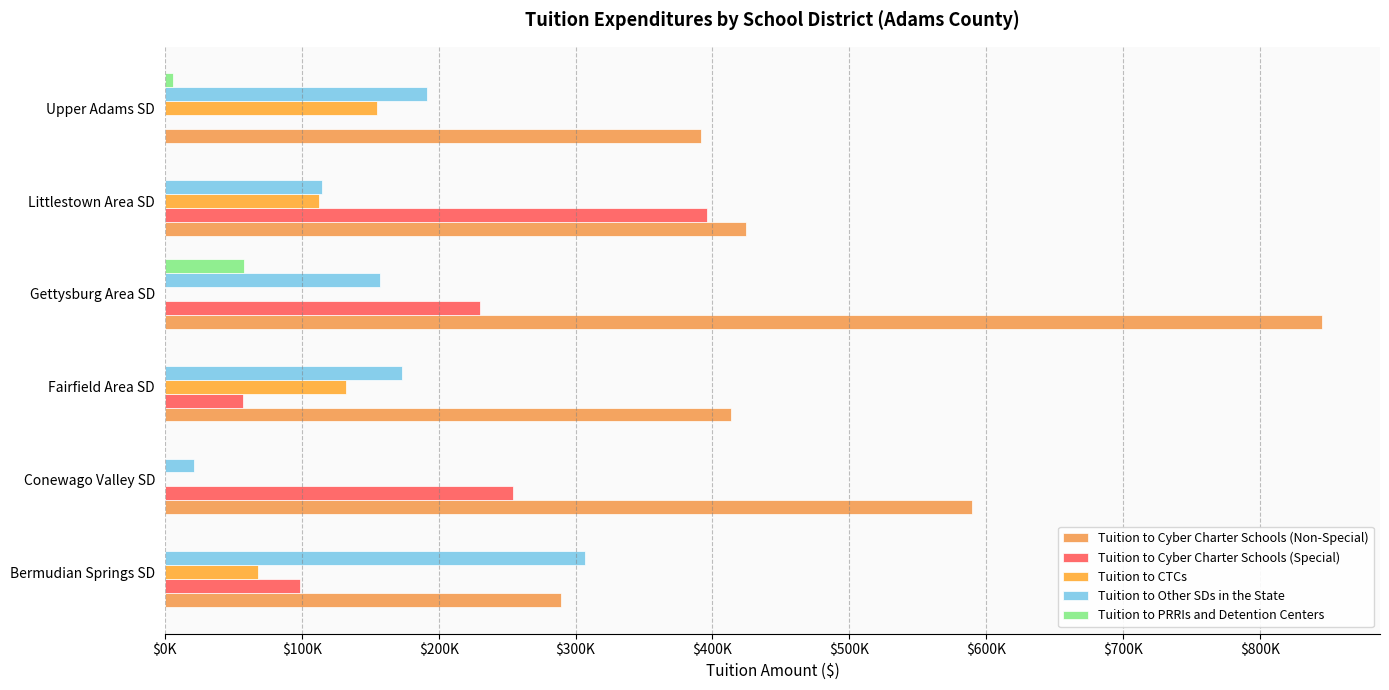

Which series has the largest range (max minus min)?

Tuition to Cyber Charter Schools (Non-Special)